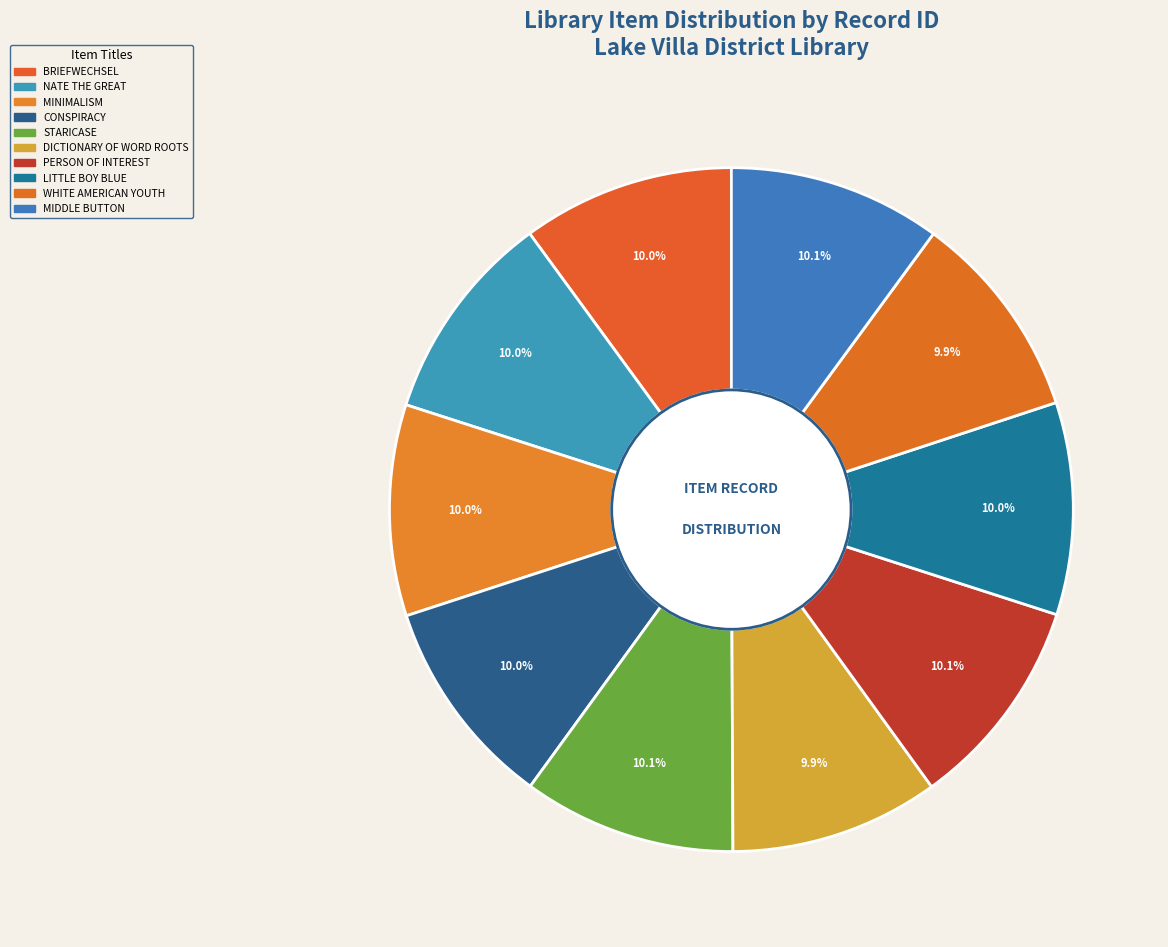

The DICTIONARY OF WORD ROOTS slice represents 16% of the pie. True or false?

False